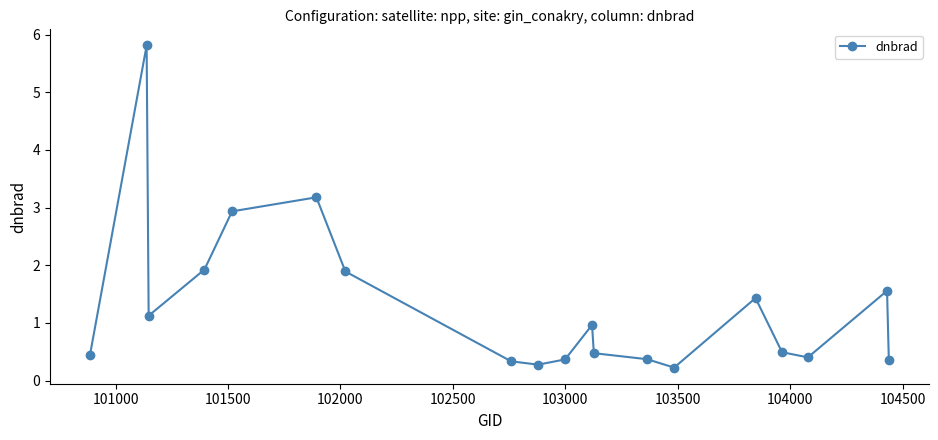

What is the sum of all values?

24.6